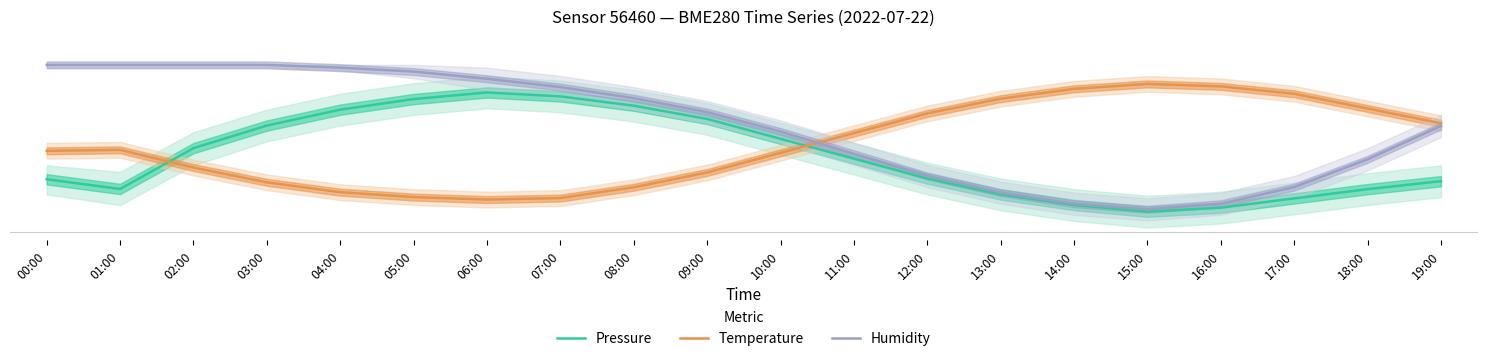

How many data points does each series have?

20